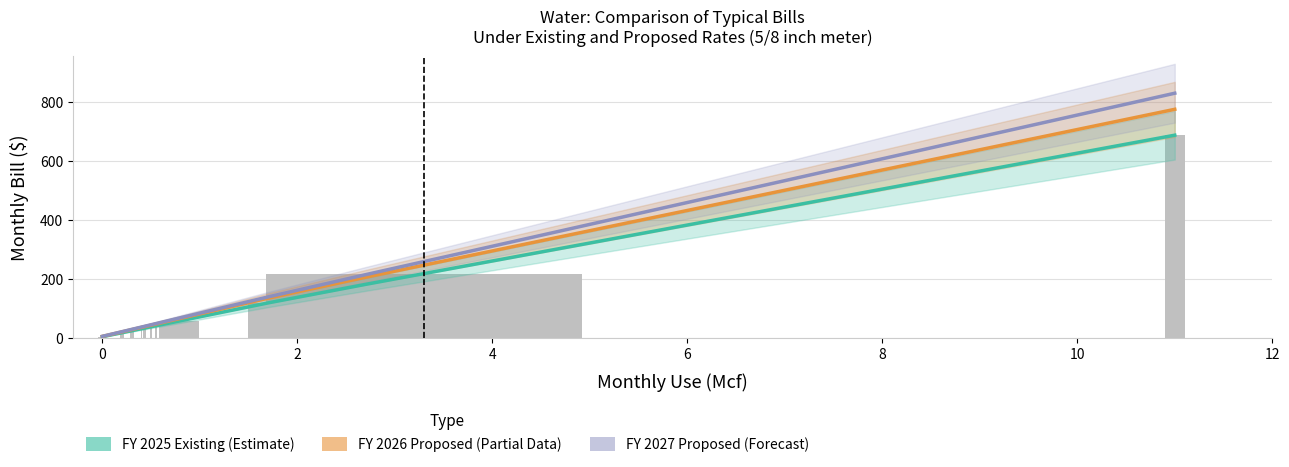

What is the label of the 10th bar from the right?

6